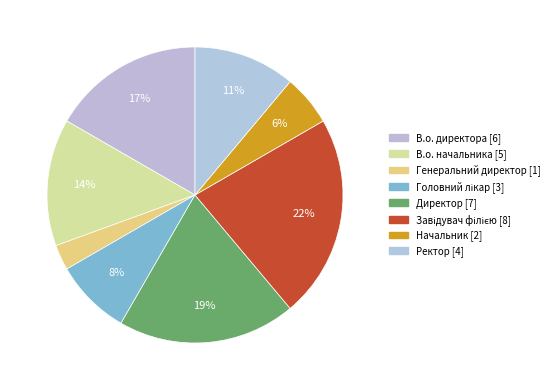

Between Генеральний директор and Ректор, which is larger?

Ректор